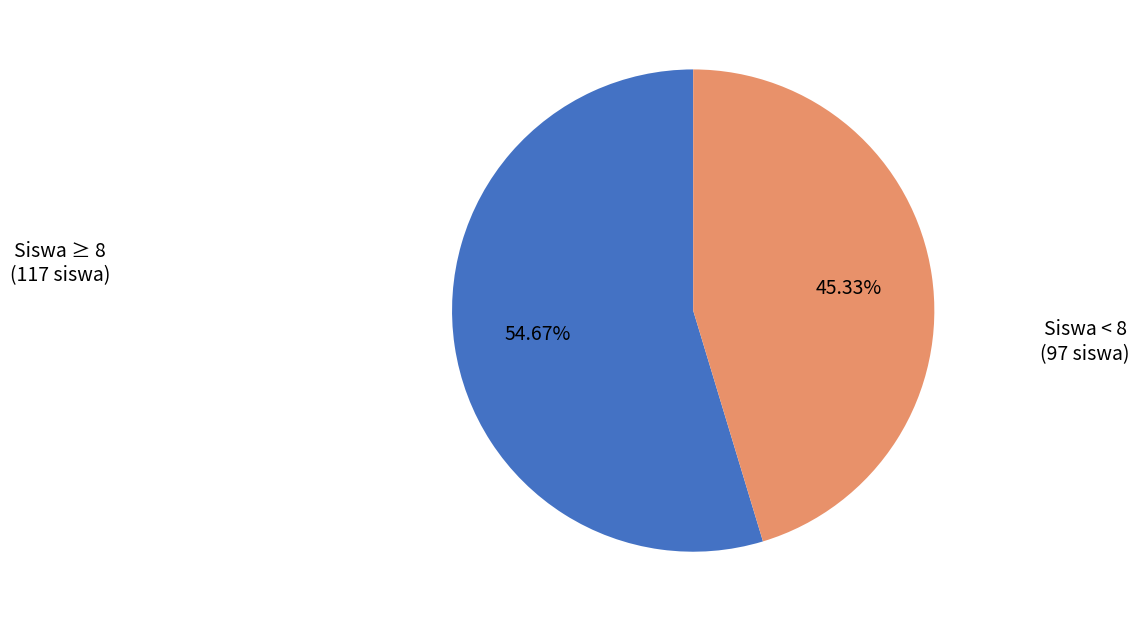

How many segments does this pie chart have?

2